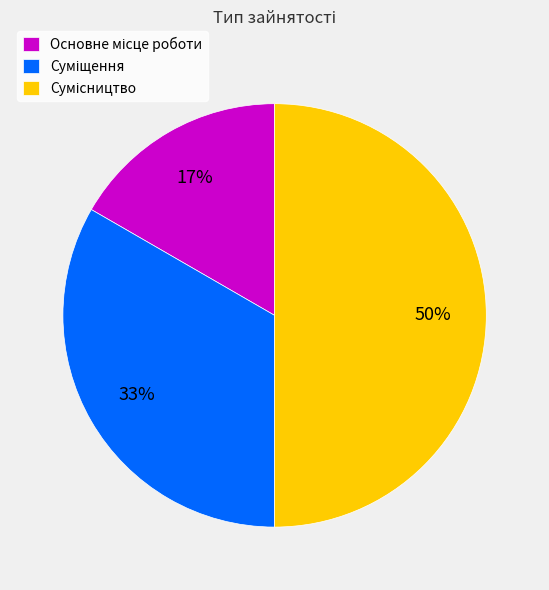

To the nearest percent, what is the difference between the largest and smallest slice percentages?

33%